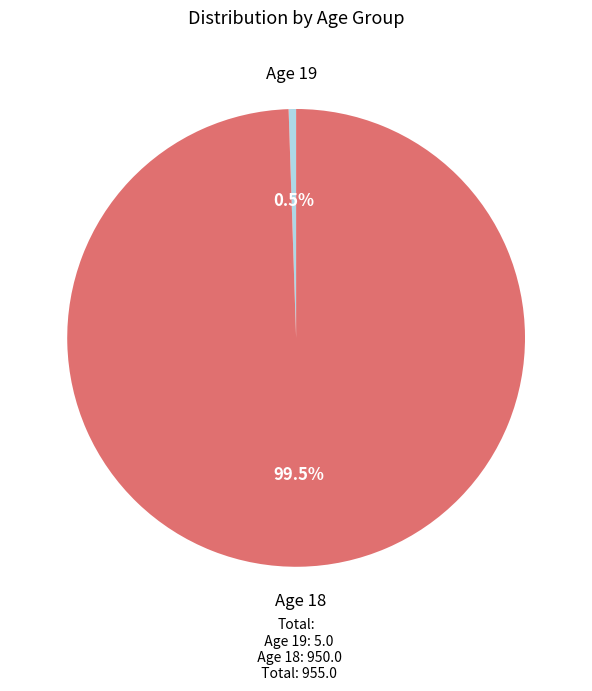

Which slice is the largest?

Age 18